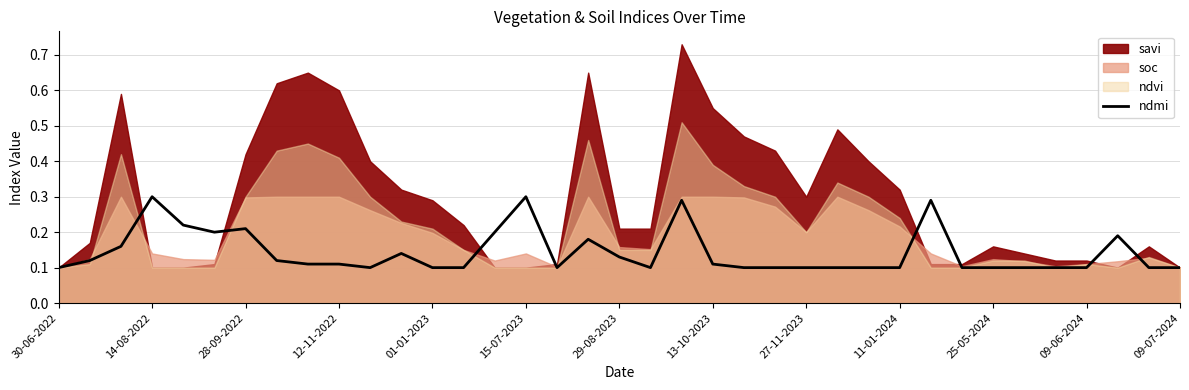

Reading left to right, list all the values displayed in this chart.

0.1	0.1	0.2	0.3	0.2	0.2	0.2	0.1	0.1	0.1	0.1	0.1	0.1	0.1	0.2	0.3	0.1	0.2	0.1	0.1	0.3	0.1	0.1	0.1	0.1	0.1	0.1	0.1	0.3	0.1	0.1	0.1	0.1	0.1	0.2	0.1	0.1